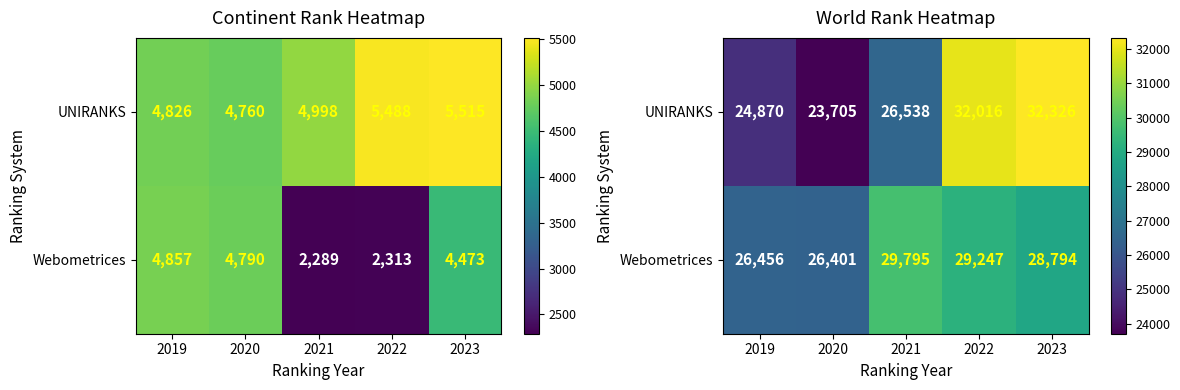

How many values in the UNIRANKS series are below 26538?

2